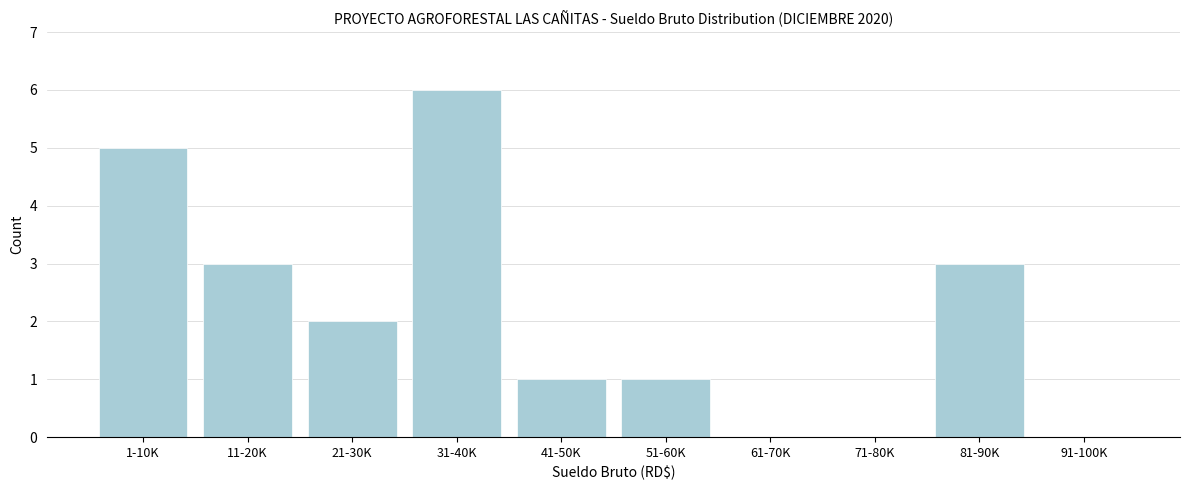

Reading right to left, what are all the values shown in this chart?

91-100K=0	81-90K=3	71-80K=0	61-70K=0	51-60K=1	41-50K=1	31-40K=6	21-30K=2	11-20K=3	1-10K=5